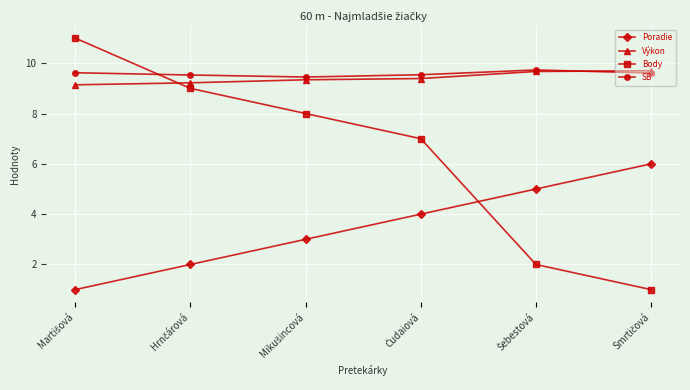

How many data points in Body are less than 8?

3